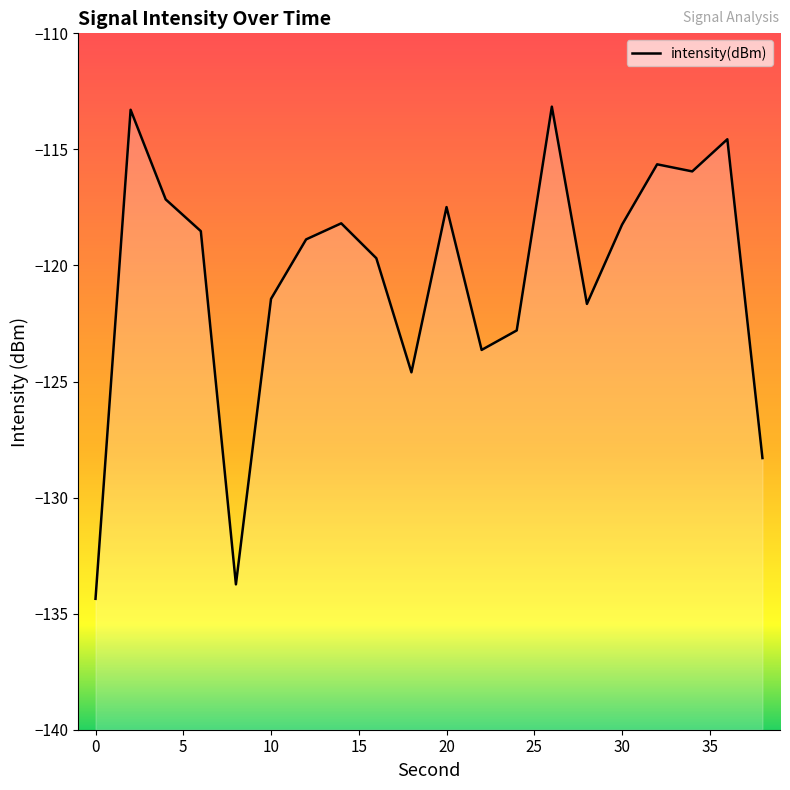

How many data points does each series have?

20